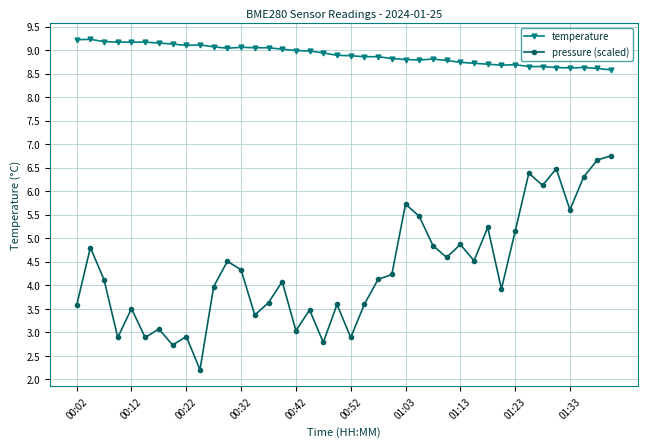

True or false: temperature has more than 0 interior local peaks.

True